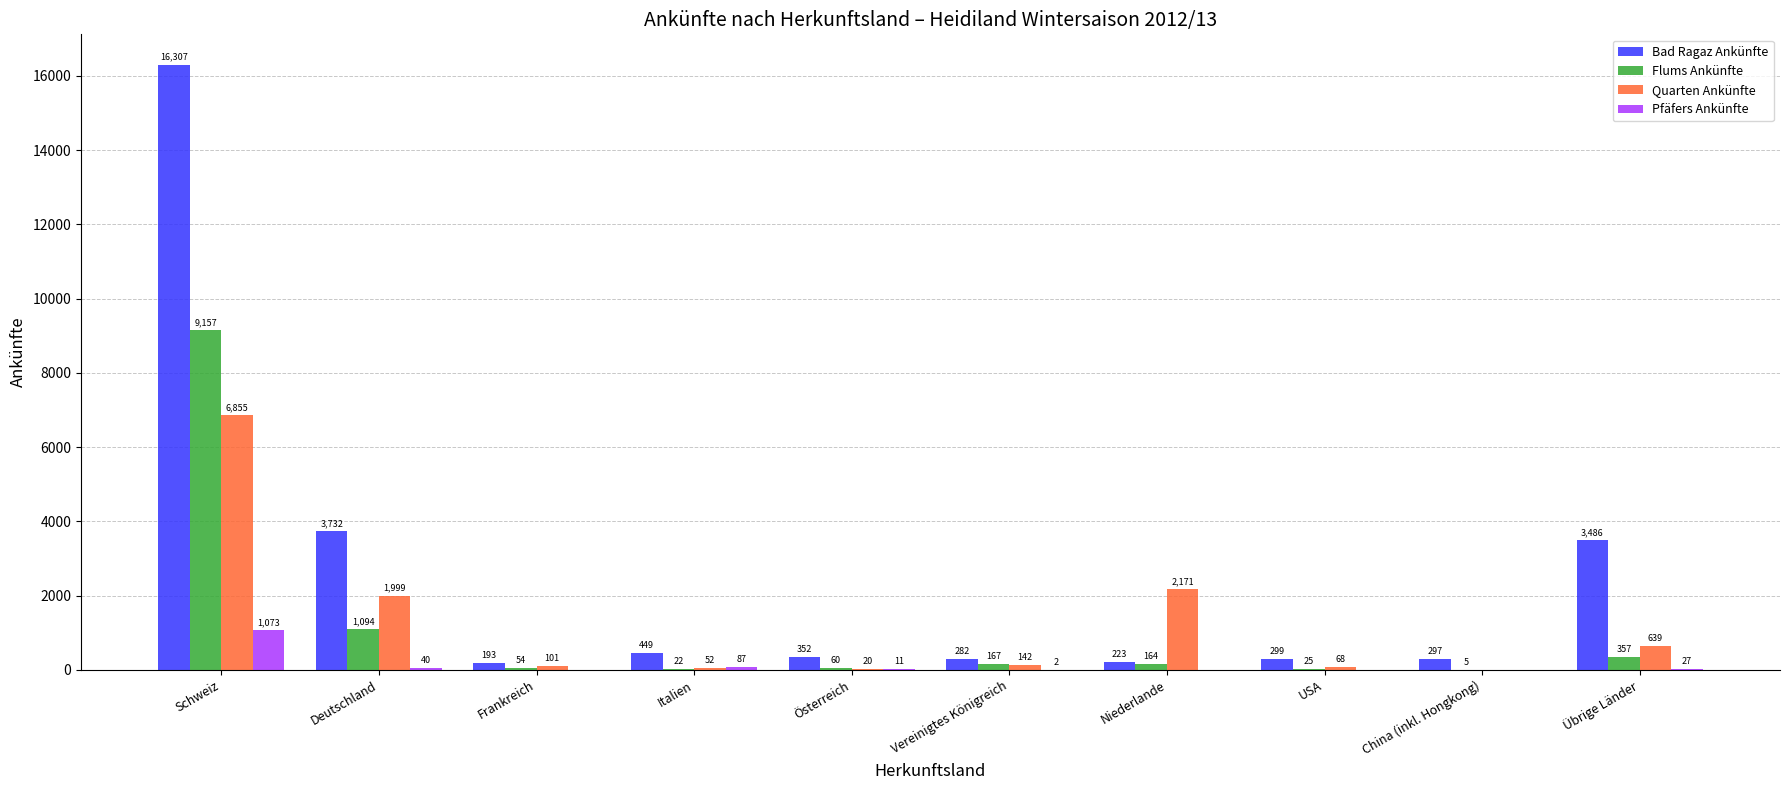

Which series has the largest total across all categories?

Bad Ragaz Ankünfte